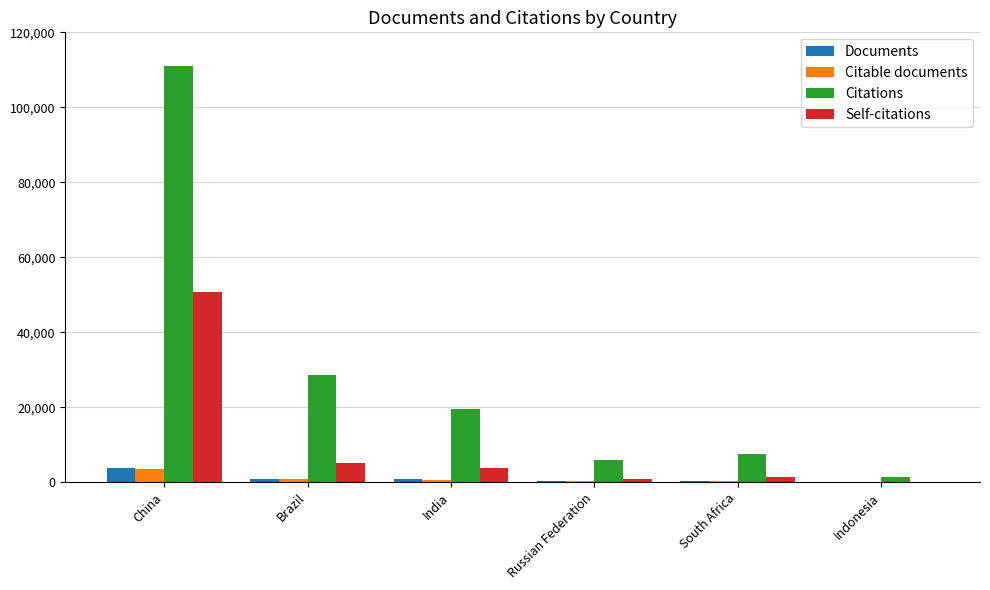

At which category does the chart reach its peak across all series?

China